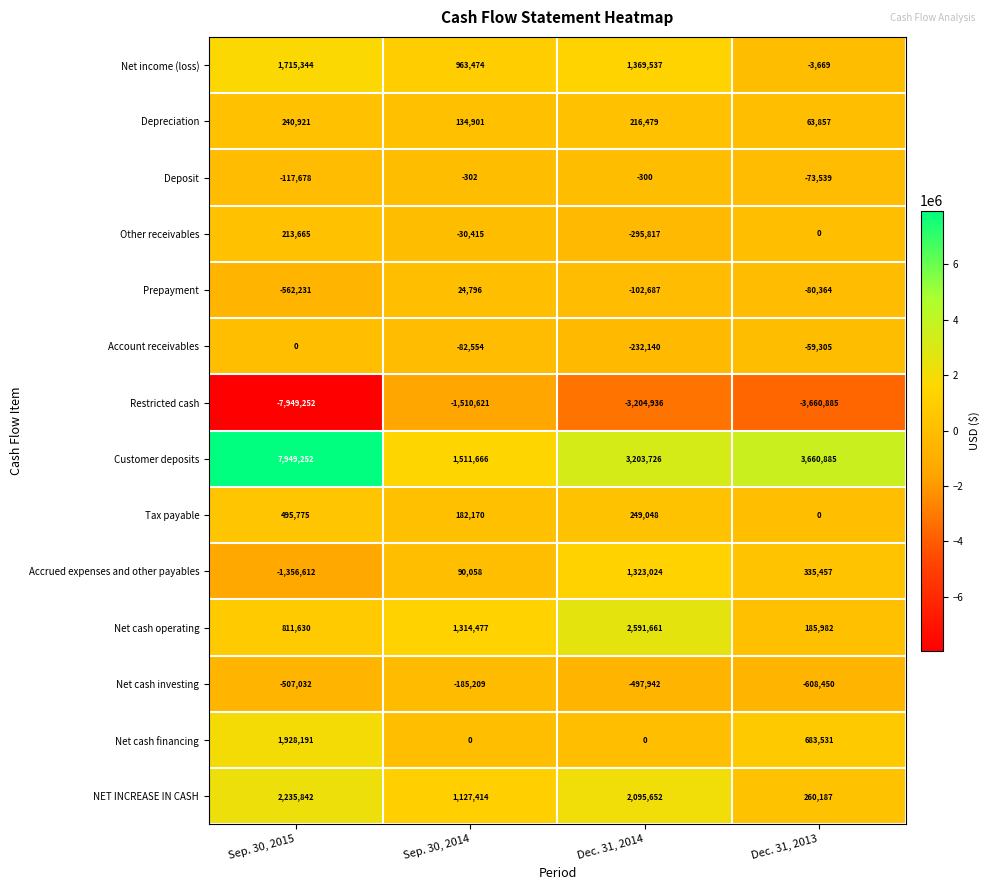

At which category does the chart reach its peak across all series?

Sep. 30, 2015